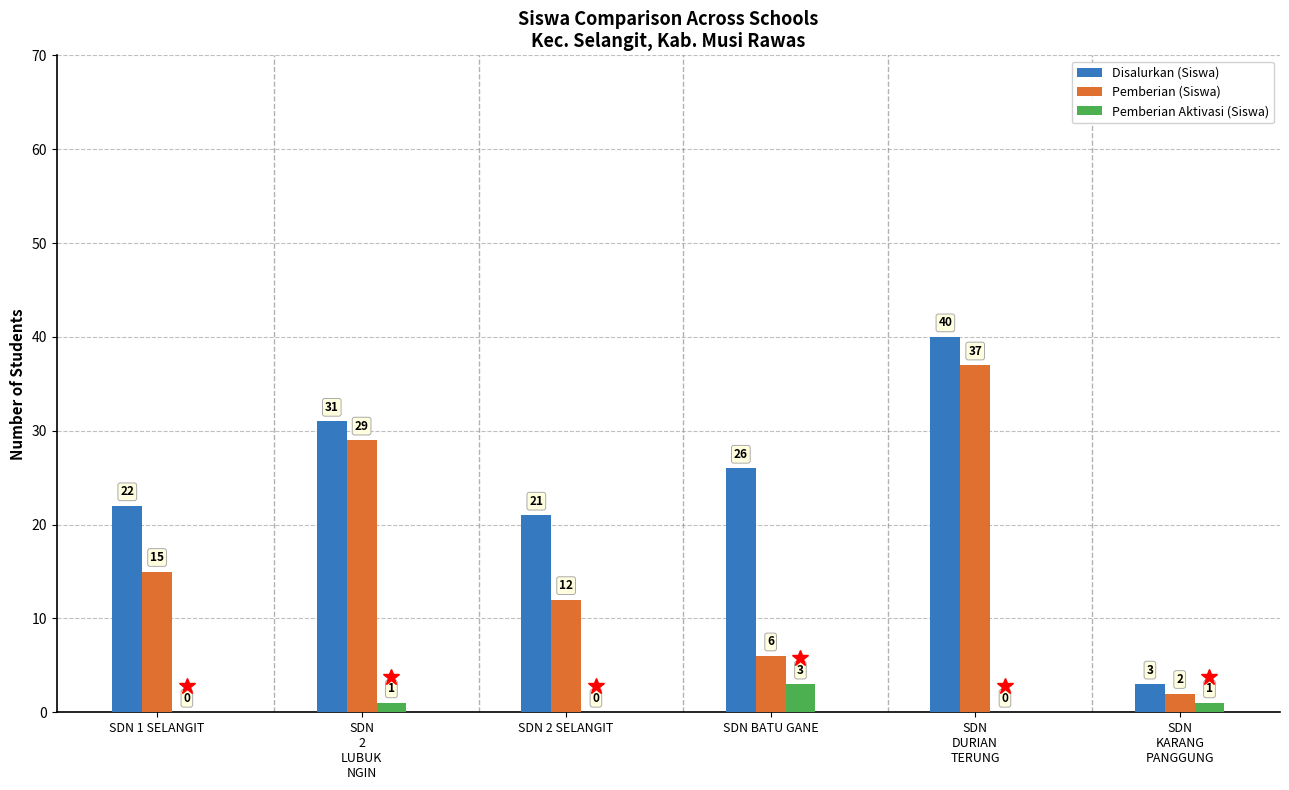

At which label is Pemberian (Siswa) closest to 19?

SDN 1 SELANGIT